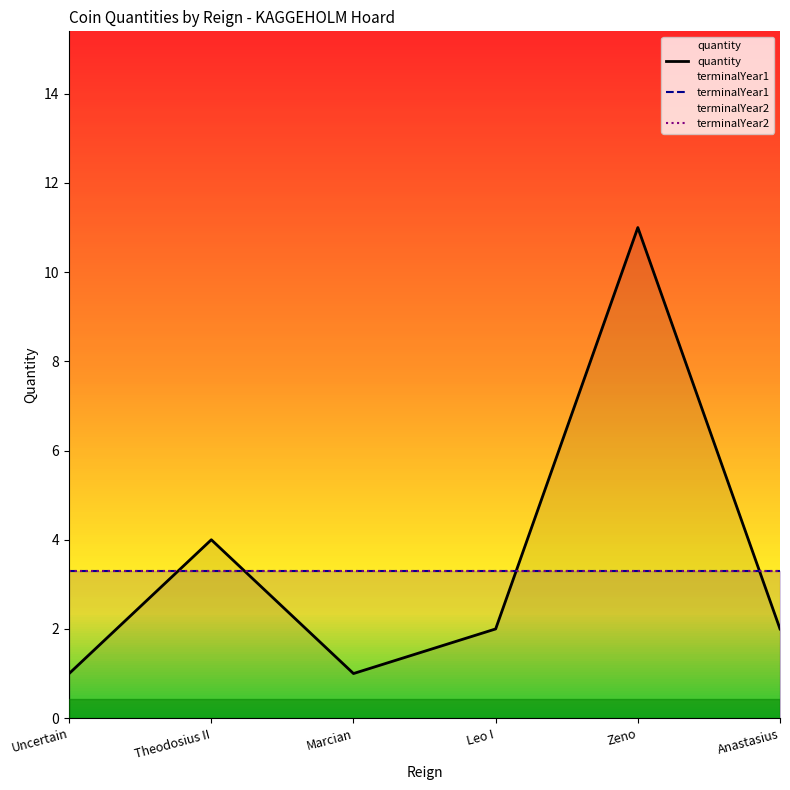

What is the value of the terminalYear1 point at the 1st from the left?

3.3